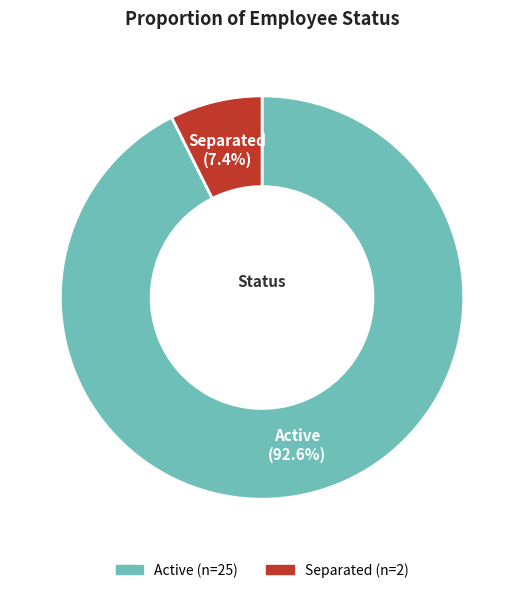

Is the sum of Active and Separated greater than half?

Yes